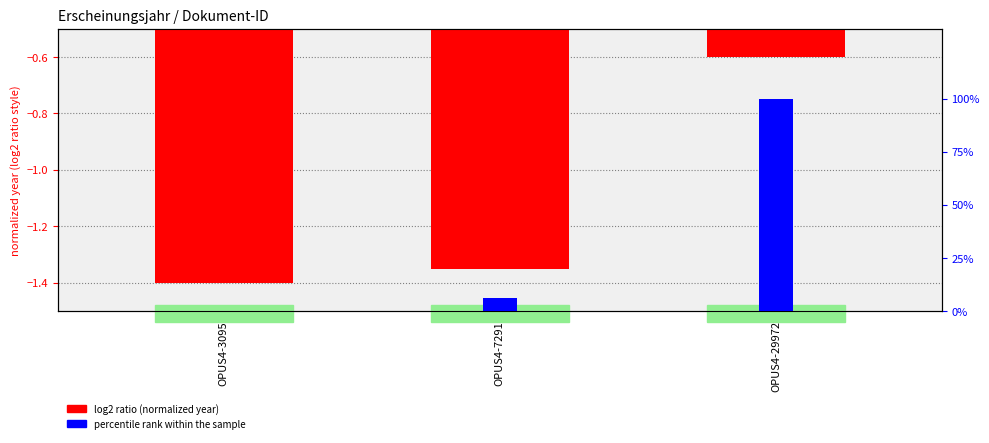

What is the minimum value shown in the chart?

-1.4